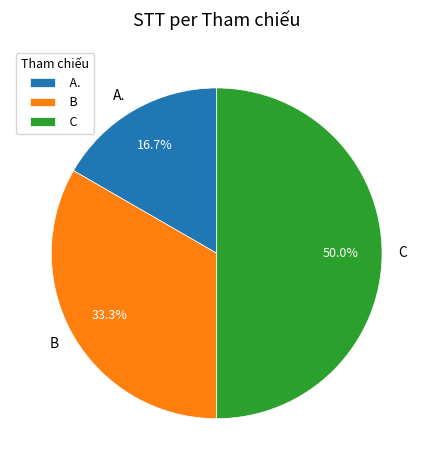

What is the ratio of the value at B to the value at A.?

2.0